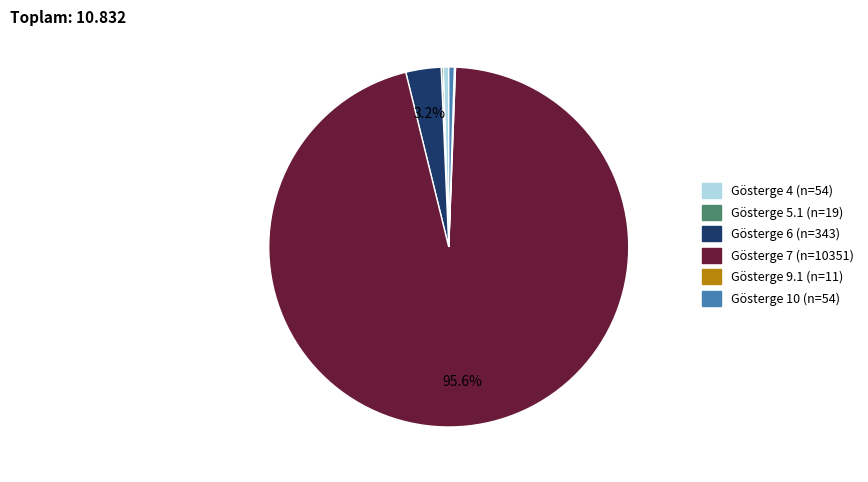

Which slice is the largest?

Gösterge 7 (n=10351)